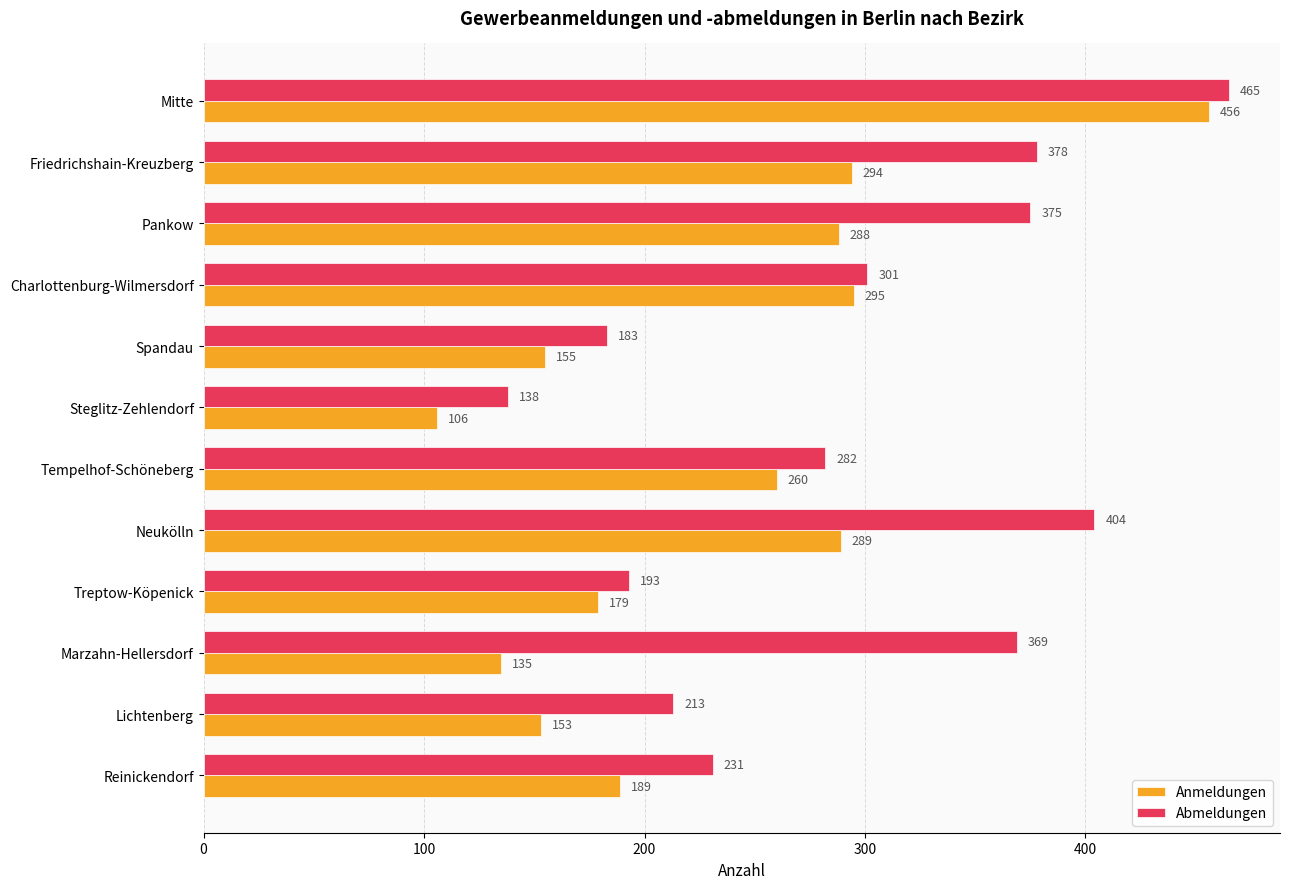

How many series are shown in this chart?

2